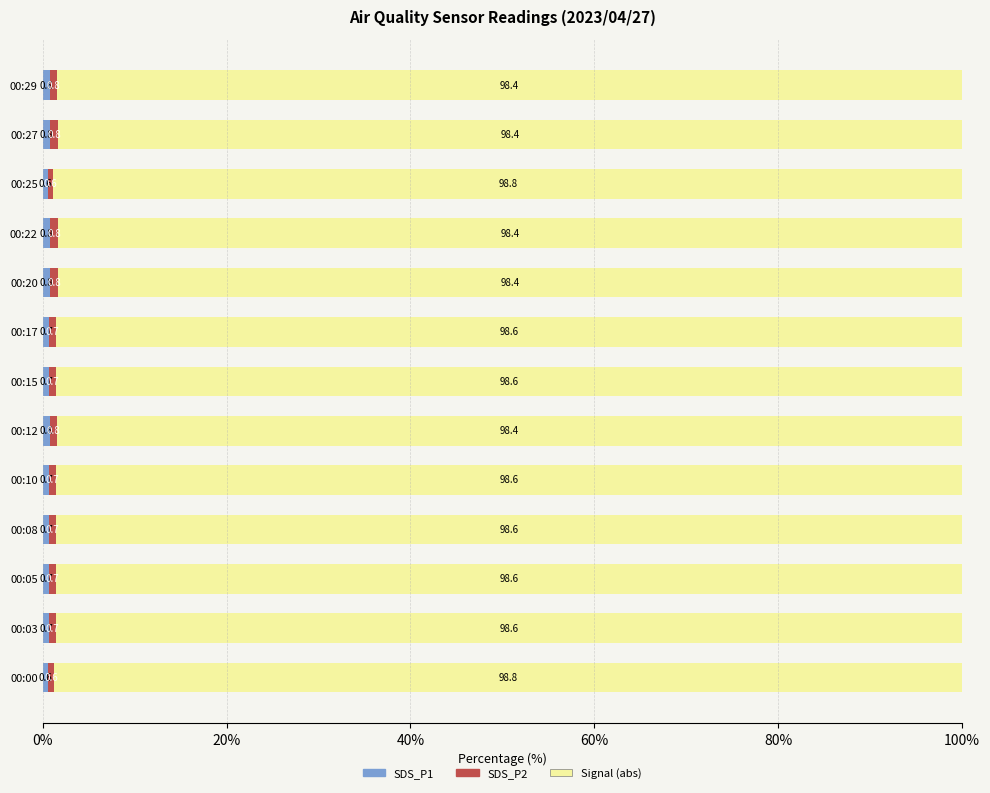

What is the total value across all series at 00:17?

100.0